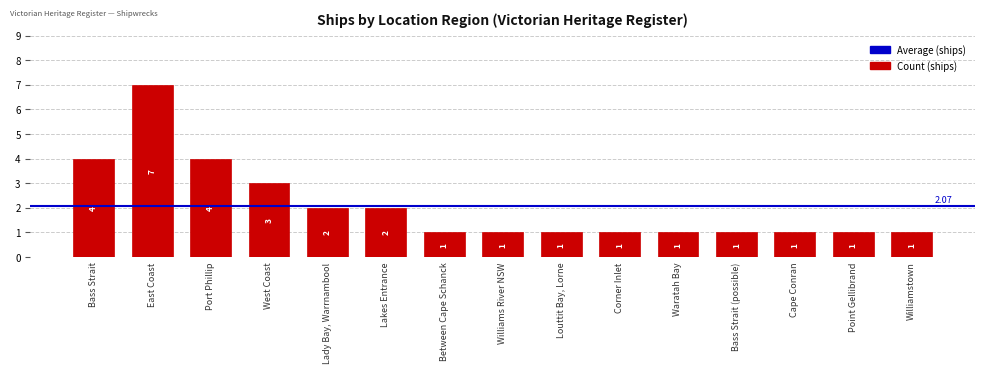

The value at East Coast is 7. True or false?

True